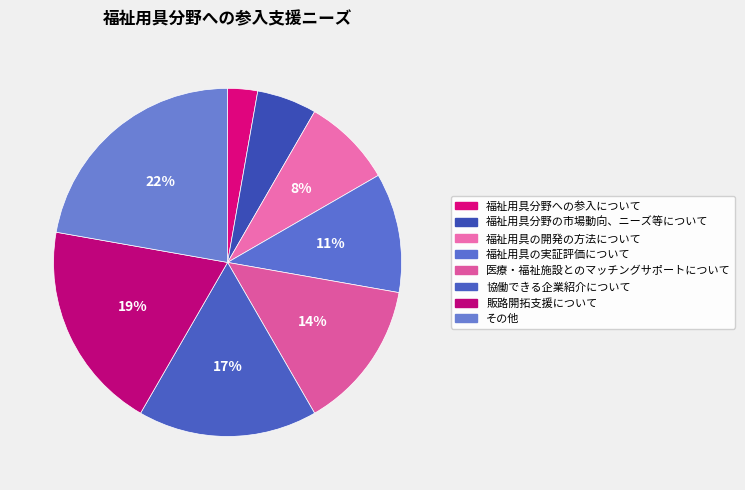

The 福祉用具分野への参入について slice represents 12% of the pie. True or false?

False